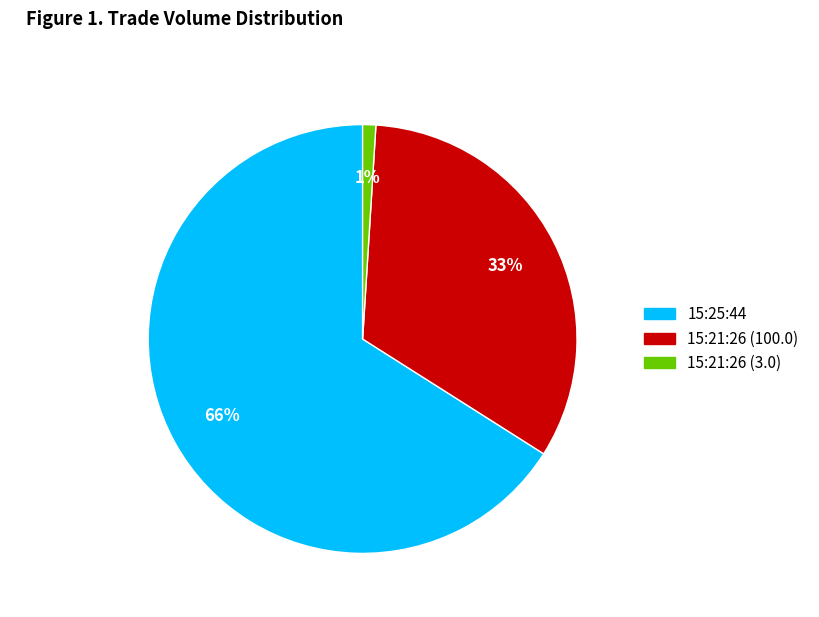

How many segments does this pie chart have?

3